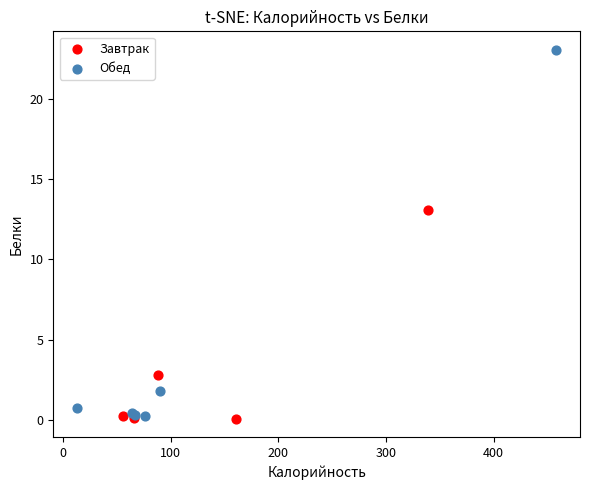

Which series reaches the maximum Y coordinate?

Обед